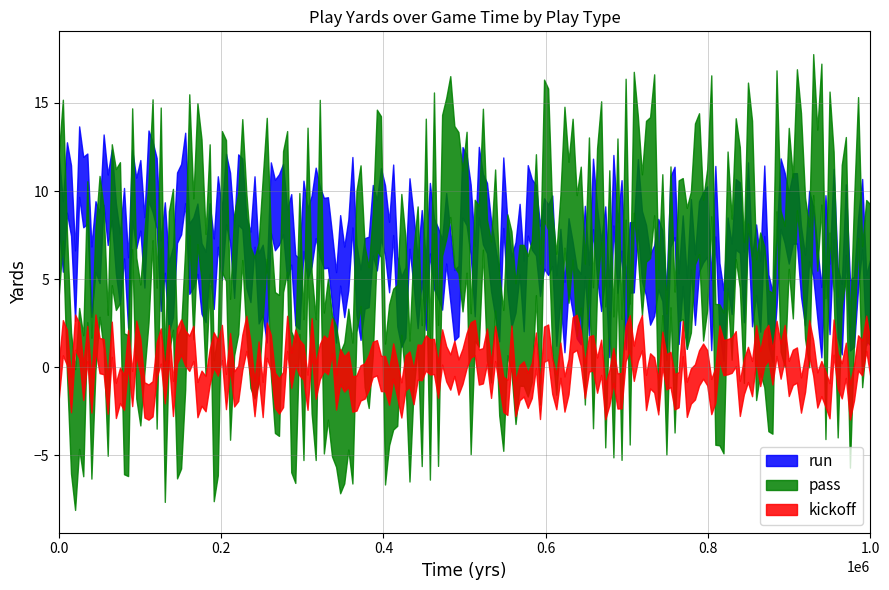

What is the value of the run point at the 9th from the left?

1